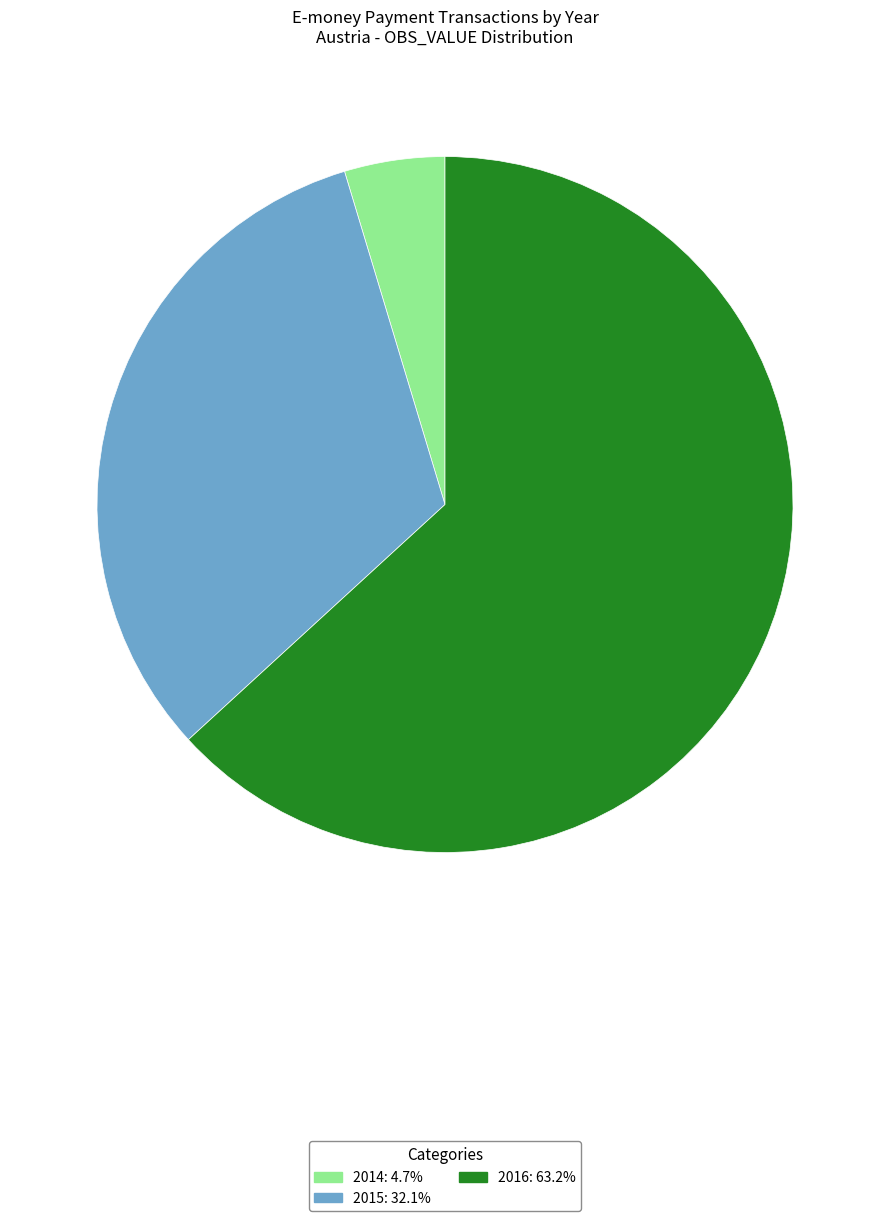

What is the largest slice in the pie chart?

2016